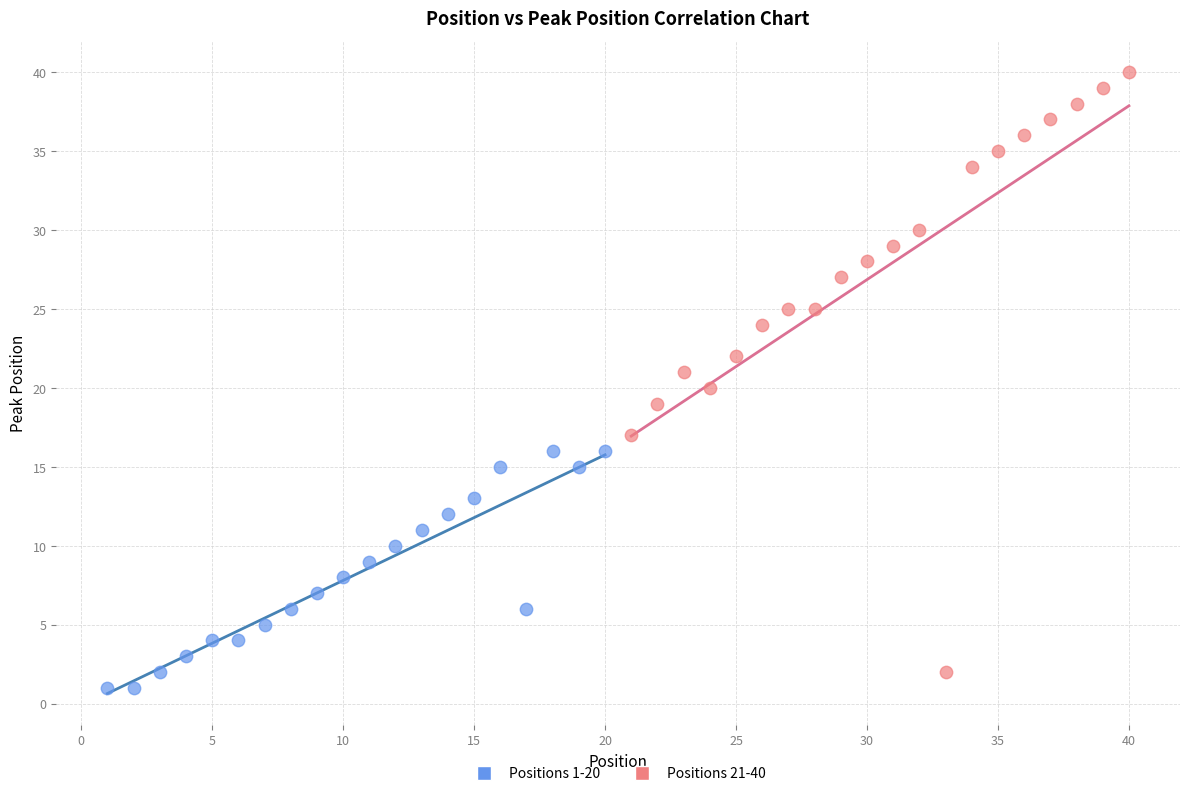

Which series contains the highest Y value?

Positions 21-40